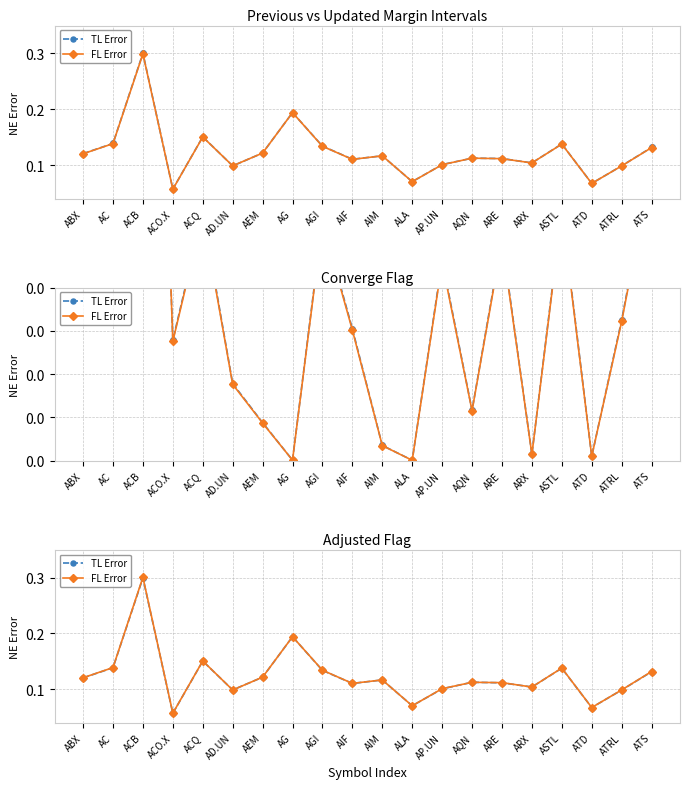

What is the value of the TL Error point at the 8th from the left?

0.2